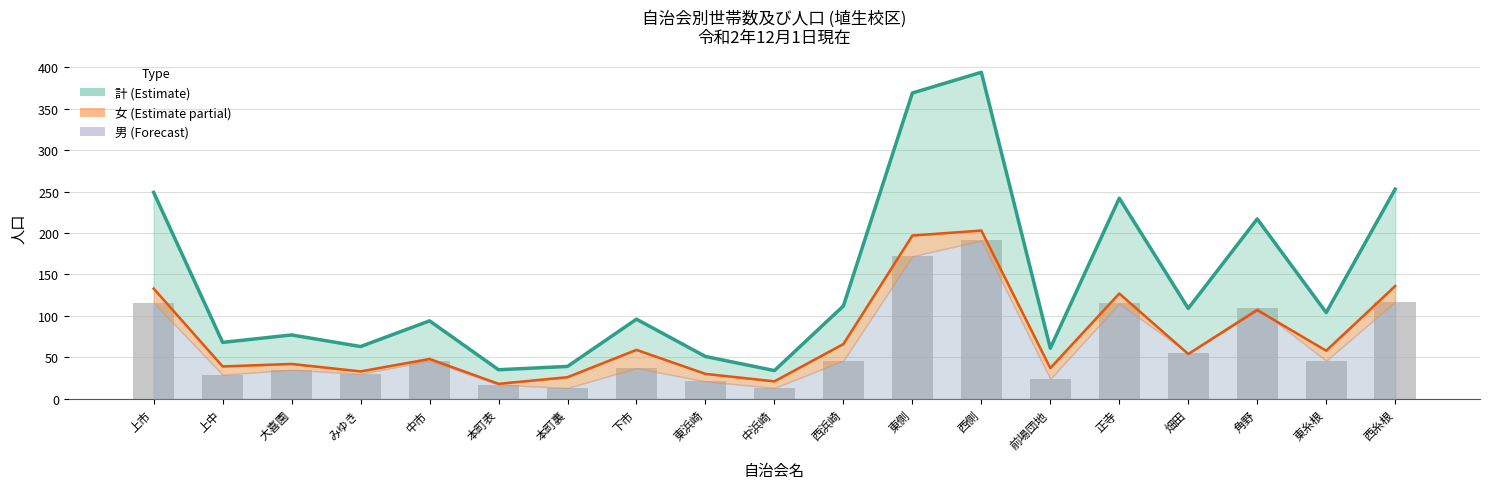

List the labels in order of 計 value, largest first.

西側, 東側, 西糸根, 上市, 正寺, 角野, 西浜崎, 畑田, 東糸根, 下市, 中市, 大喜園, 上中, みゆき, 前場団地, 東浜崎, 本町裏, 本町表, 中浜崎